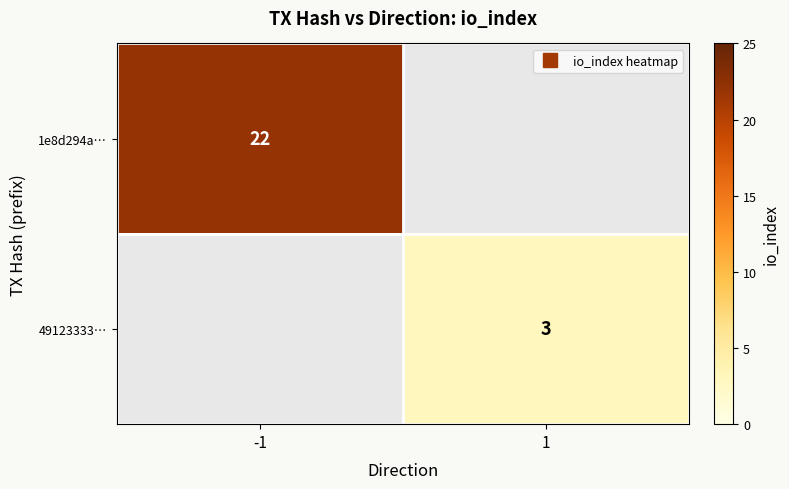

Rank the series at -1 from lowest to highest value.

1e8d294a…, 49123333…